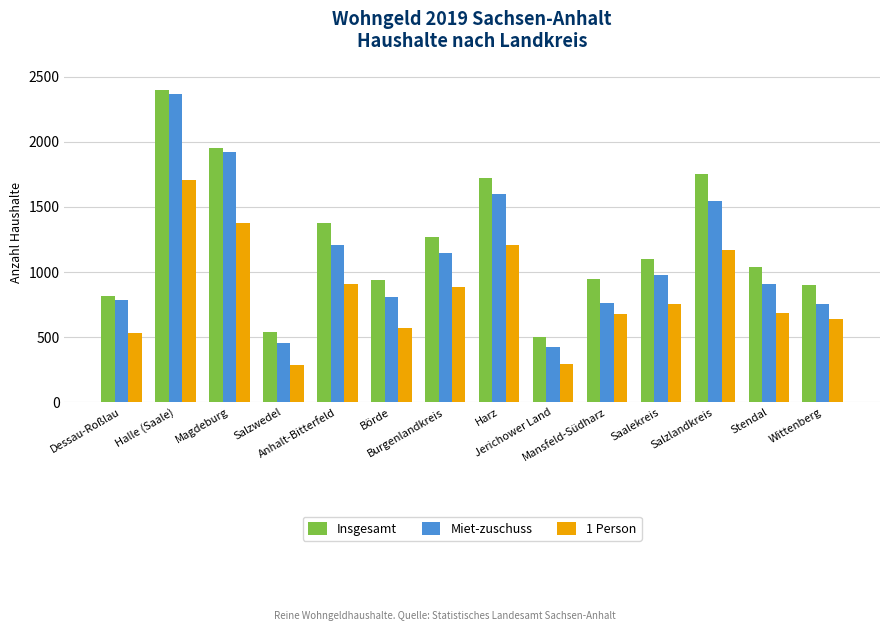

At Salzwedel, list the series in order from smallest to largest.

1 Person, Miet-zuschuss, Insgesamt